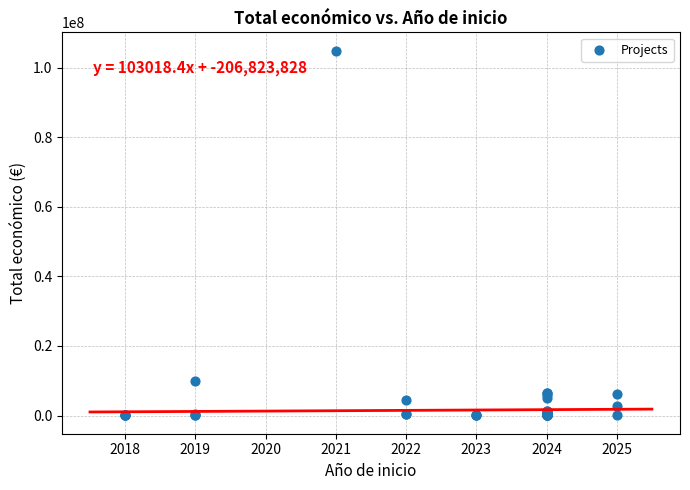

What Y value in the scatter plot is closest to 52504786?

9847932